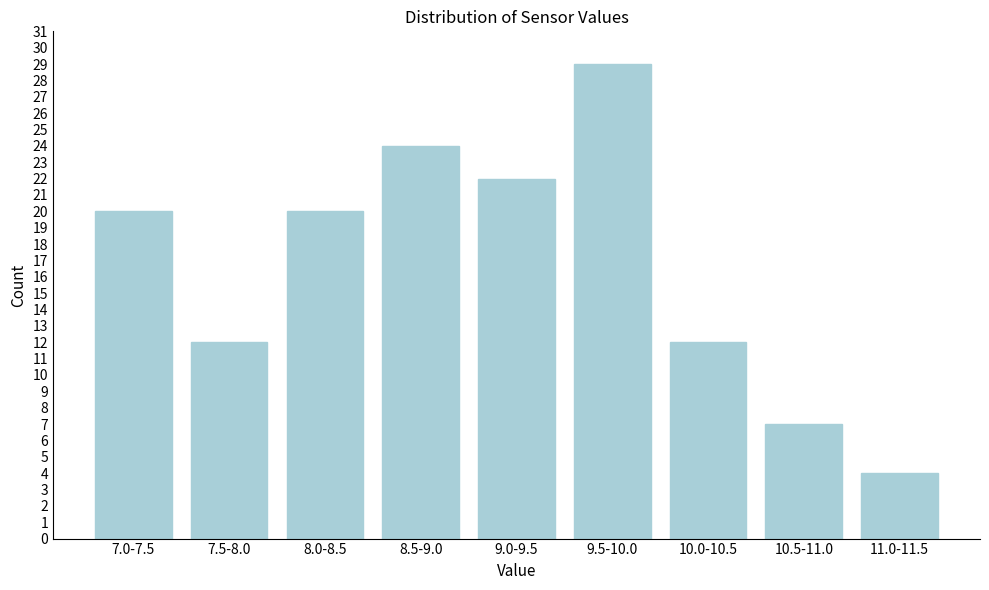

Reading right to left, what are all the values shown in this chart?

4	7	12	29	22	24	20	12	20